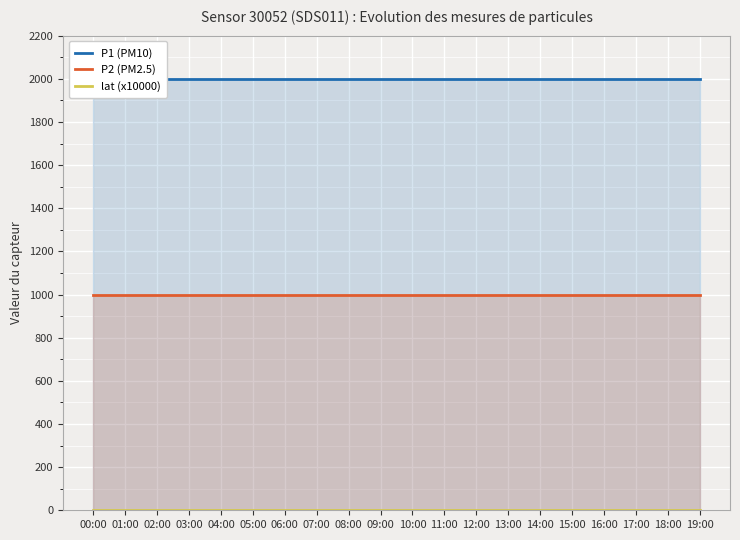

True or false: P1 (PM10) and P2 (PM2.5) cross at least once.

False